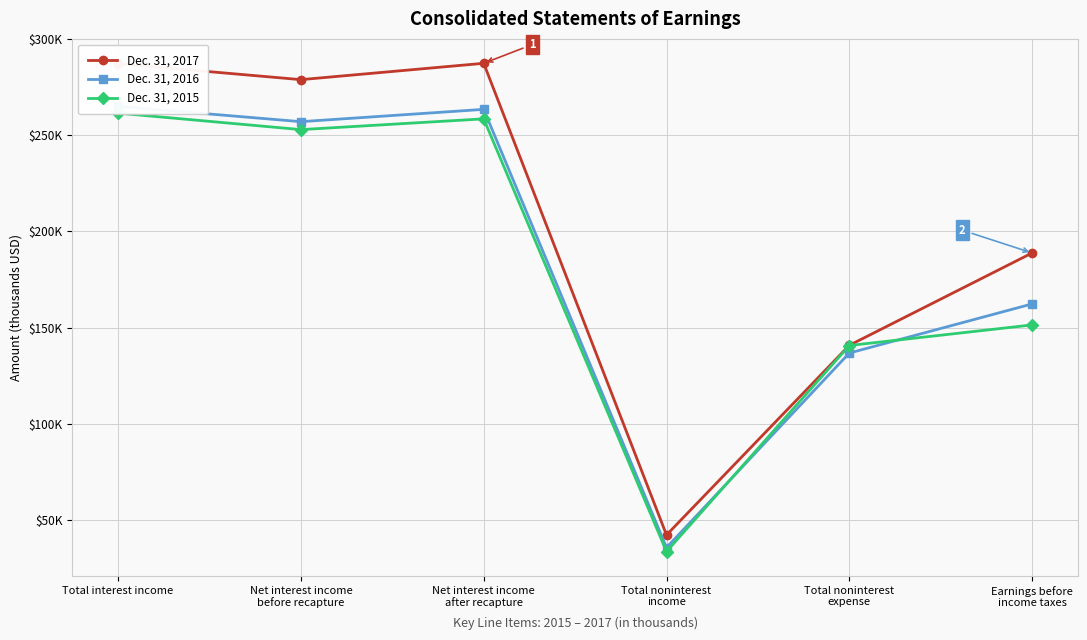

List the labels in order of Dec. 31, 2016 value, largest first.

Total interest income, Net interest income
after recapture, Net interest income
before recapture, Earnings before
income taxes, Total noninterest
expense, Total noninterest
income